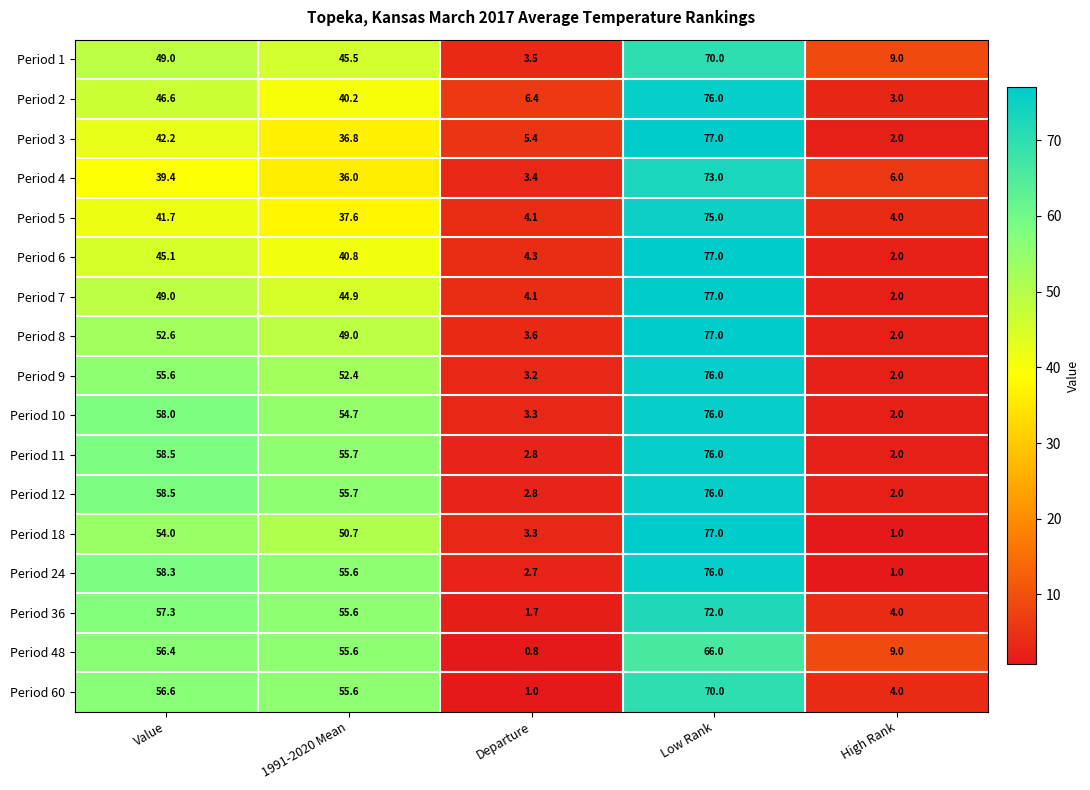

Is the value of Period 12 at High Rank greater than the value of Period 5 at Departure?

No